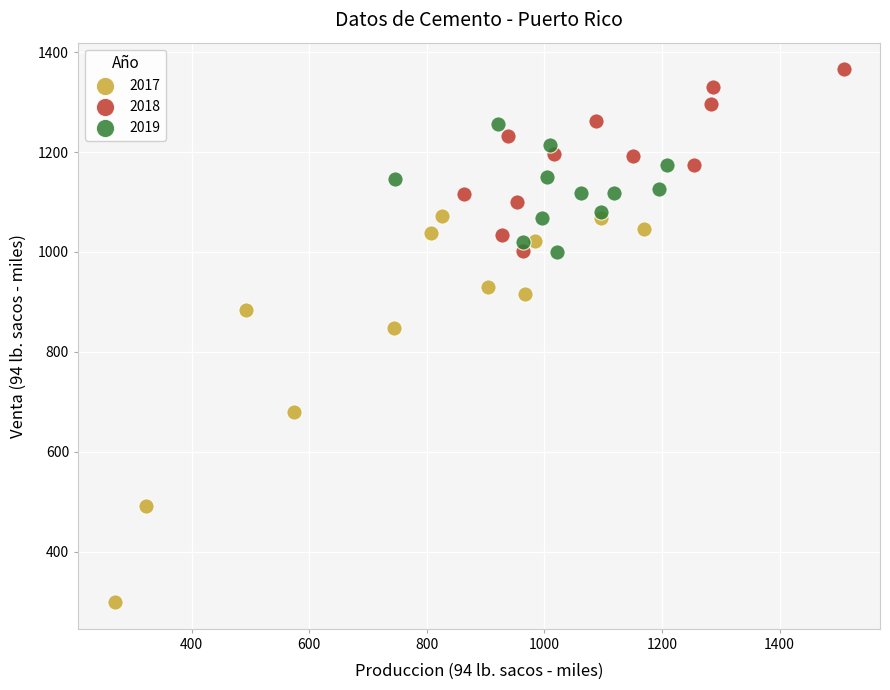

Which series reaches the maximum Y coordinate?

2018